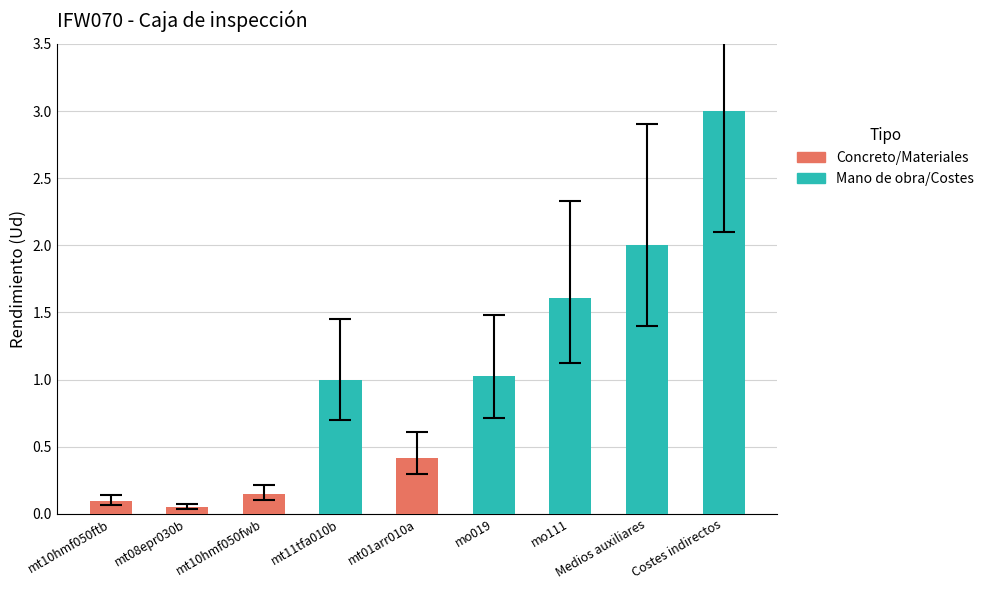

At which label is the value closest to 1?

mo111